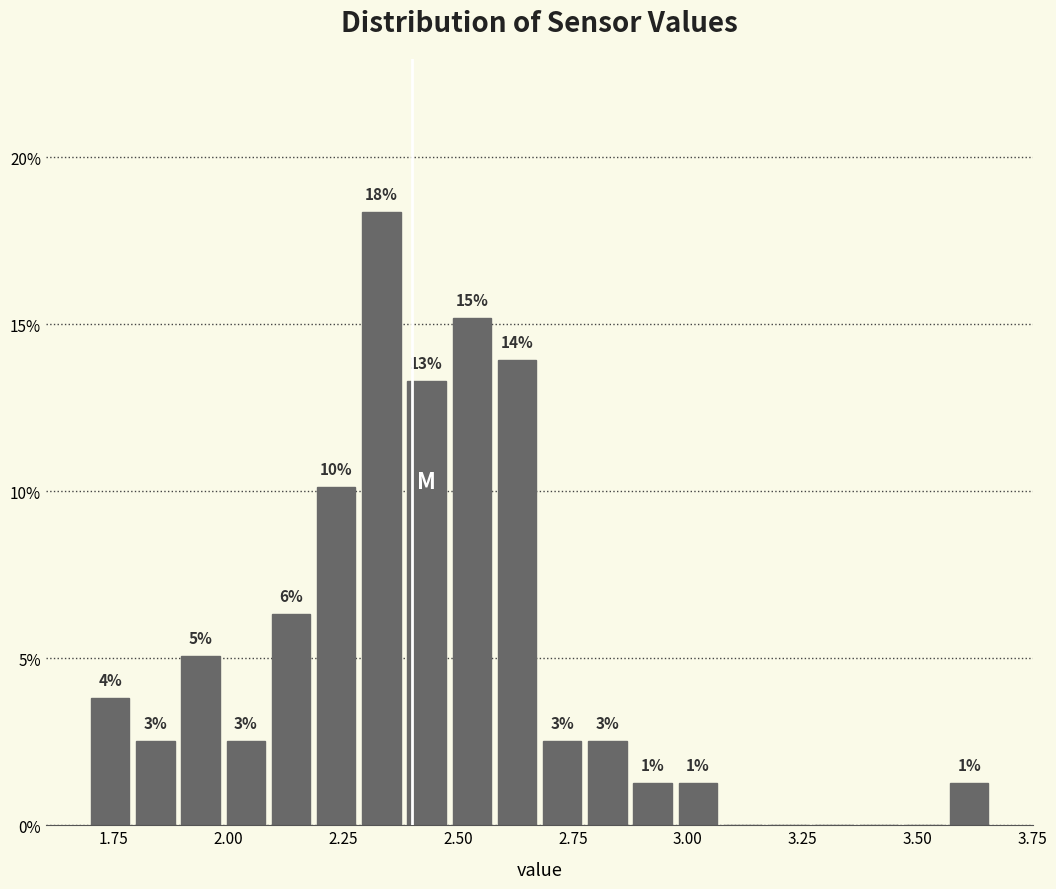

Read against the x-axis, roughly where is the centre of the tallest bar?

2.35